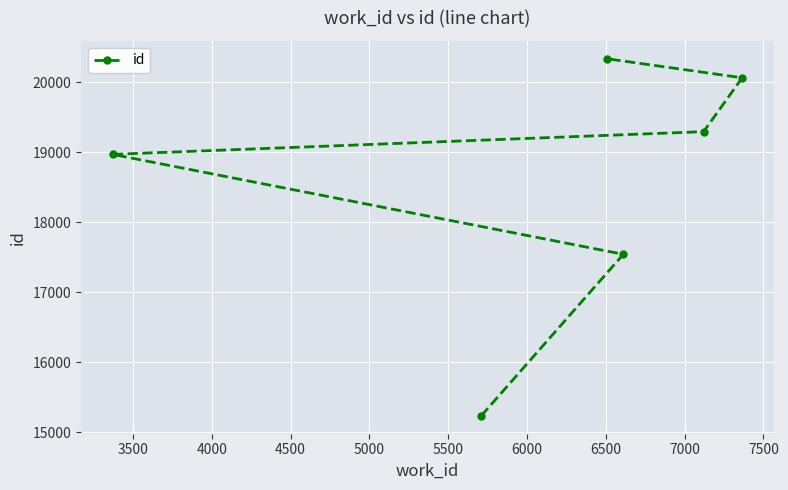

How many lines are shown in the chart?

1